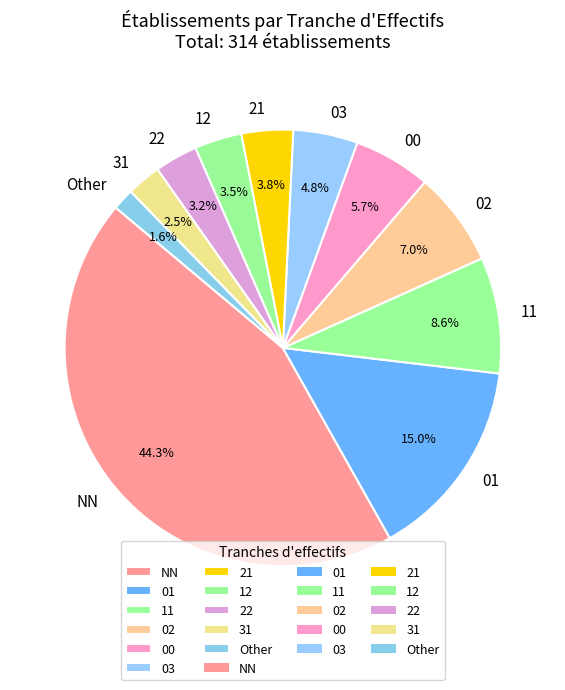

Is there any slice that represents more than half of the pie?

No